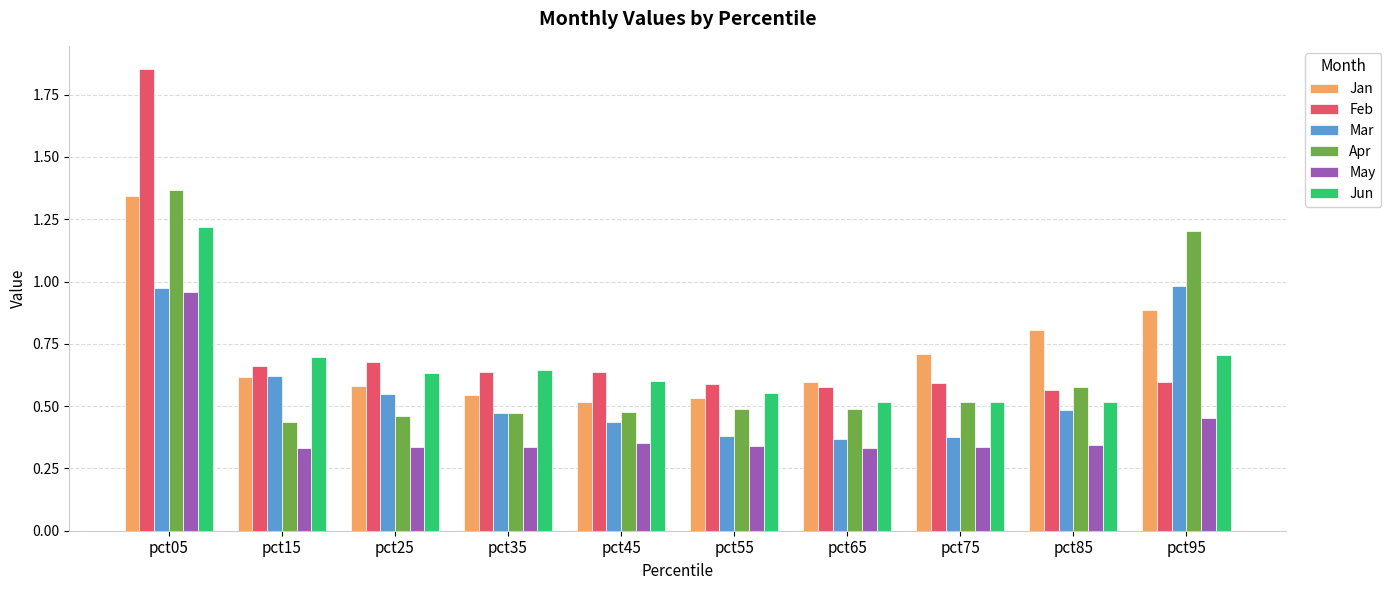

At which category is the sum across all series the highest?

pct05